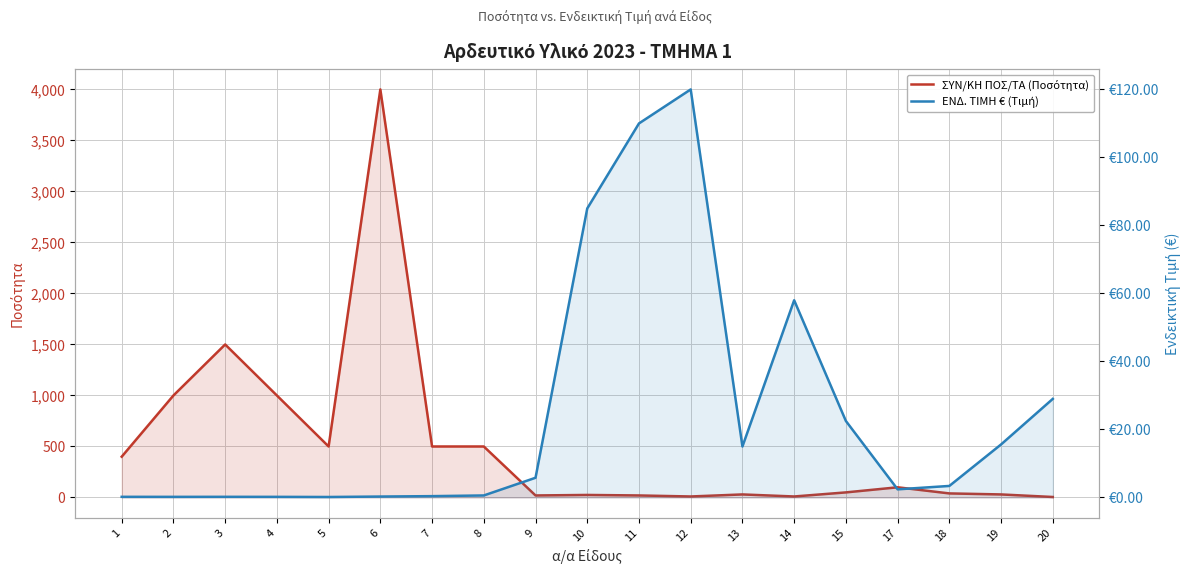

Rank the categories by ΕΝΔ. ΤΙΜΗ € (Τιμή) value from lowest to highest.

5, 2, 4, 1, 3, 6, 7, 8, 17, 18, 9, 13, 19, 15, 20, 14, 10, 11, 12